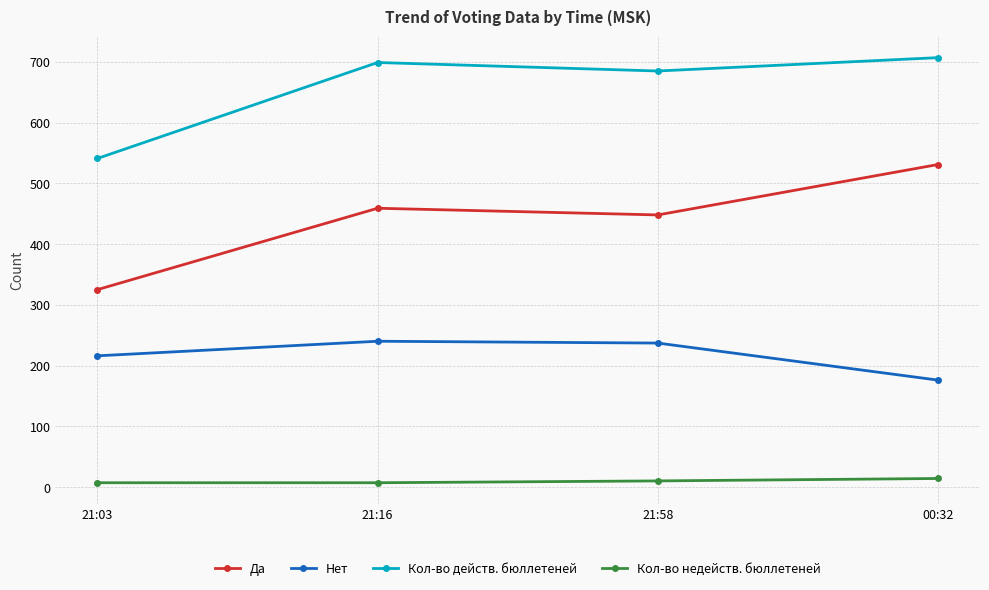

At how many categories does at least one series exceed 213?

4